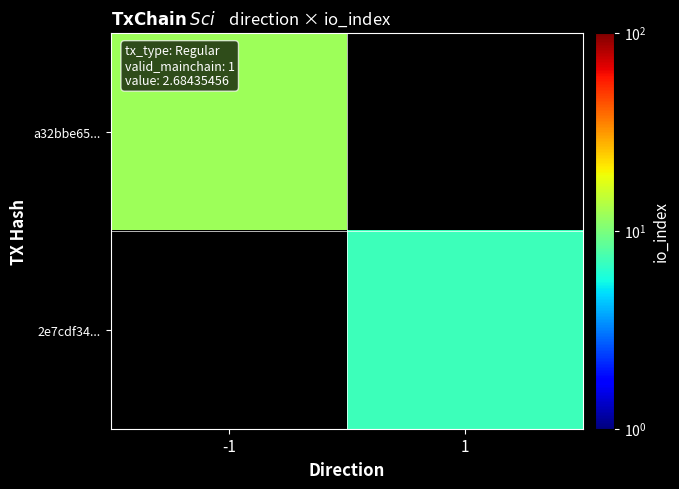

List the series in order of their peak value, highest first.

a32bbe65..., 2e7cdf34...